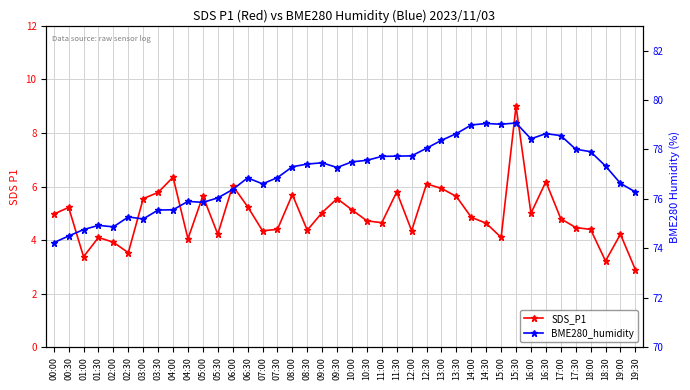

True or false: SDS_P1 and BME280_humidity intersect in this chart.

False